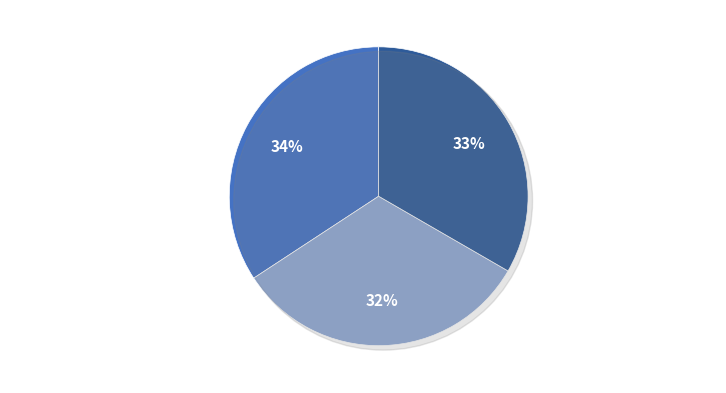

To the nearest percent, what is the difference between the Informe de Evaluación and Resolución de Adjudicación slice percentages?

1%